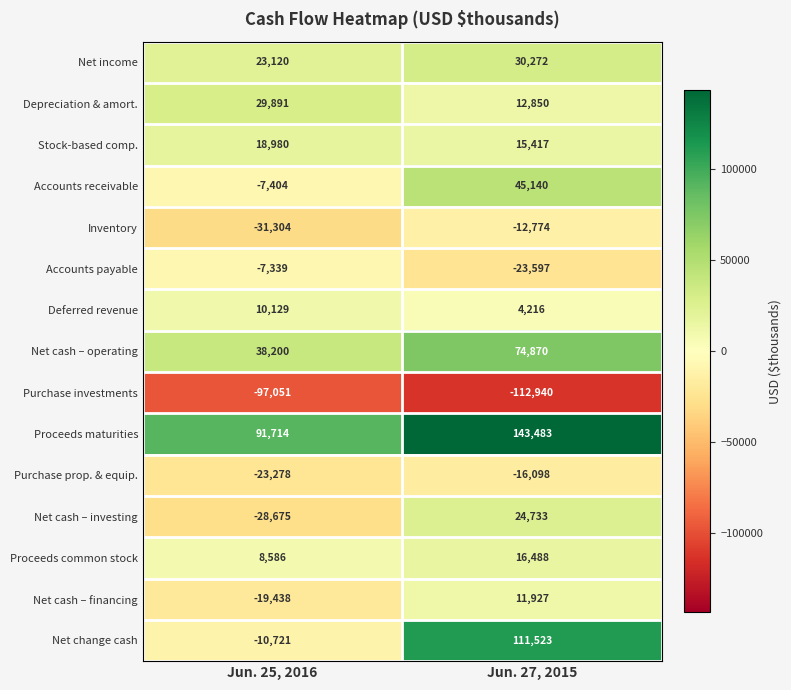

What is the minimum value shown in the chart?

-112940